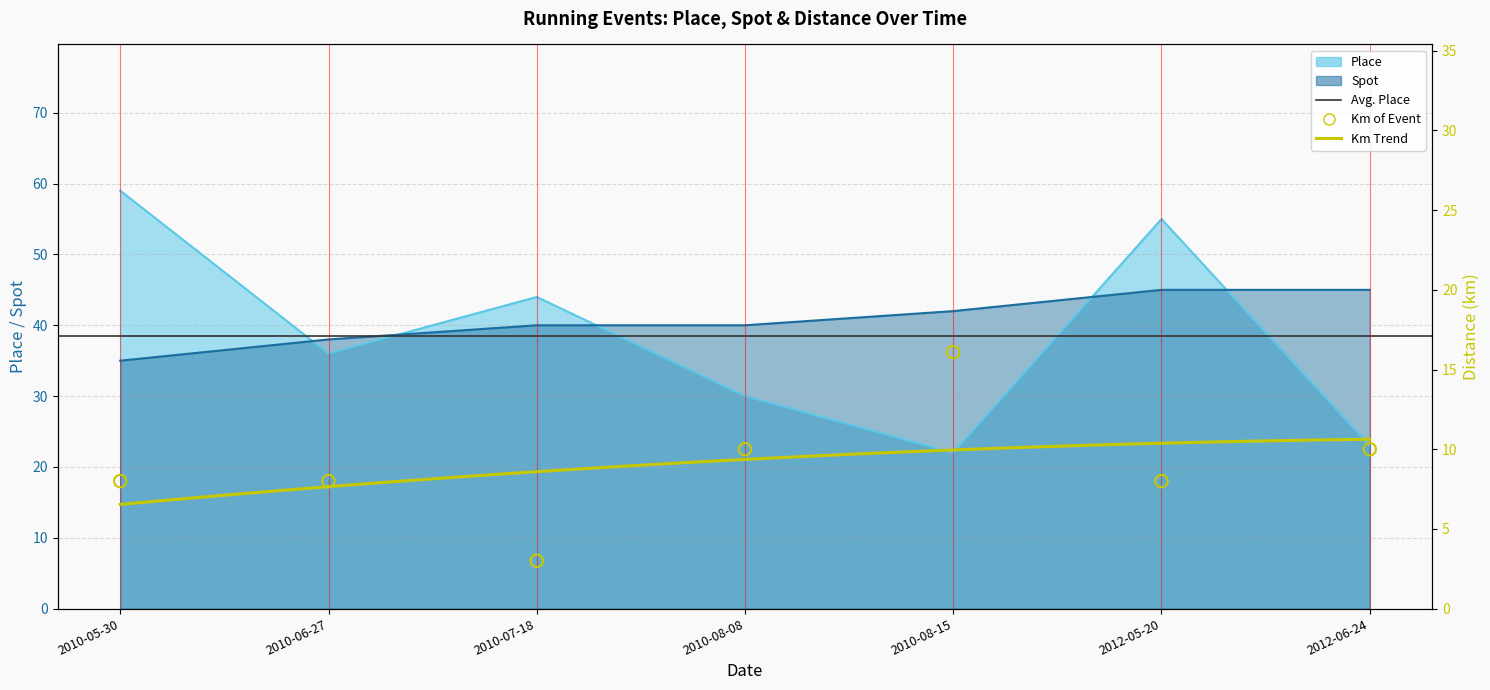

At which category is the sum across all series the highest?

2012-05-20